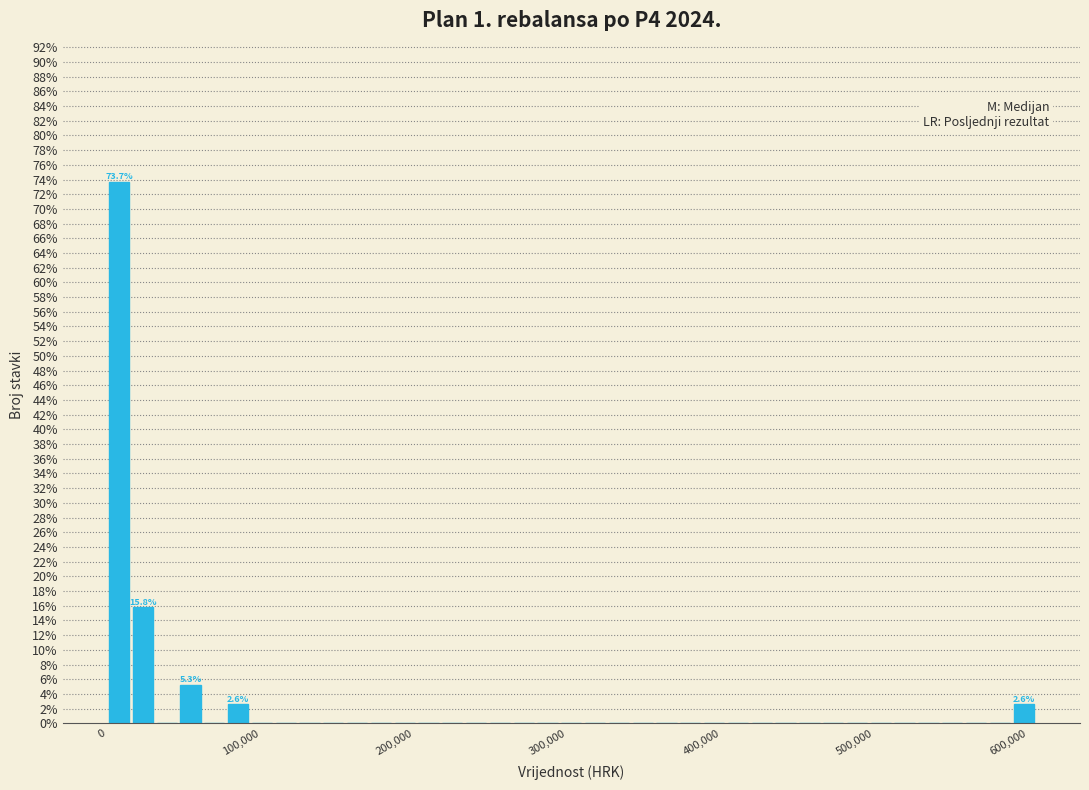

Read against the x-axis, roughly where is the centre of the tallest bar?

10000